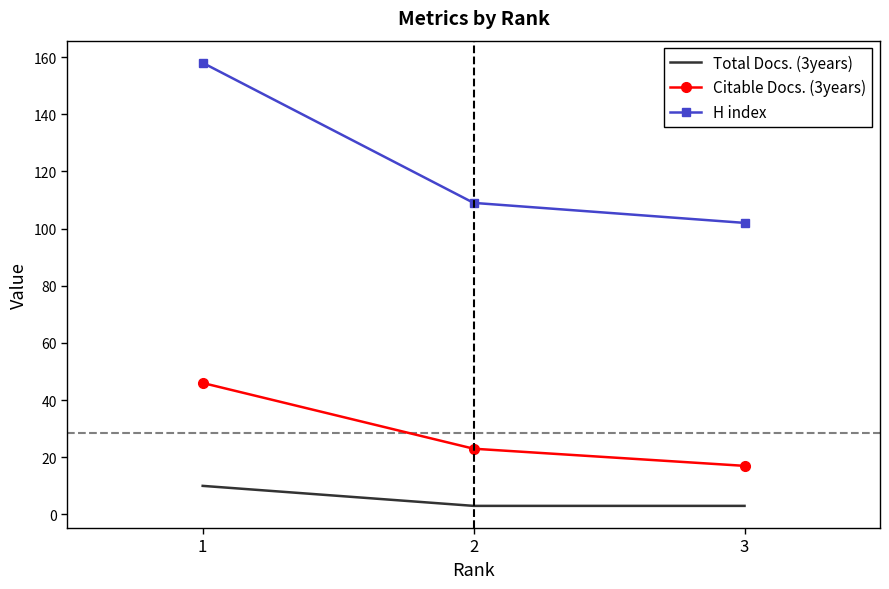

How many series are shown in this chart?

3